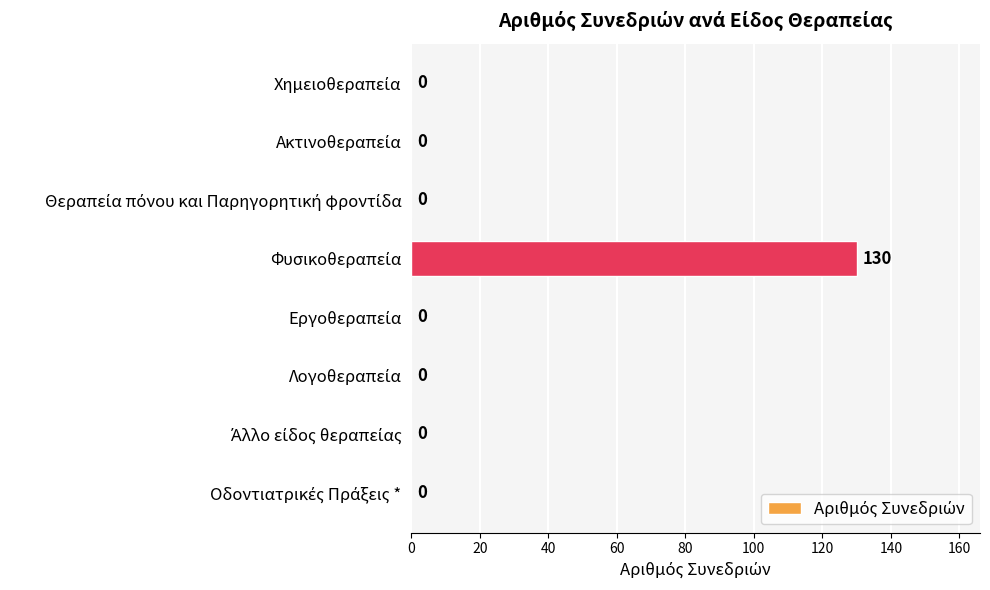

What is the sum of all values?

130